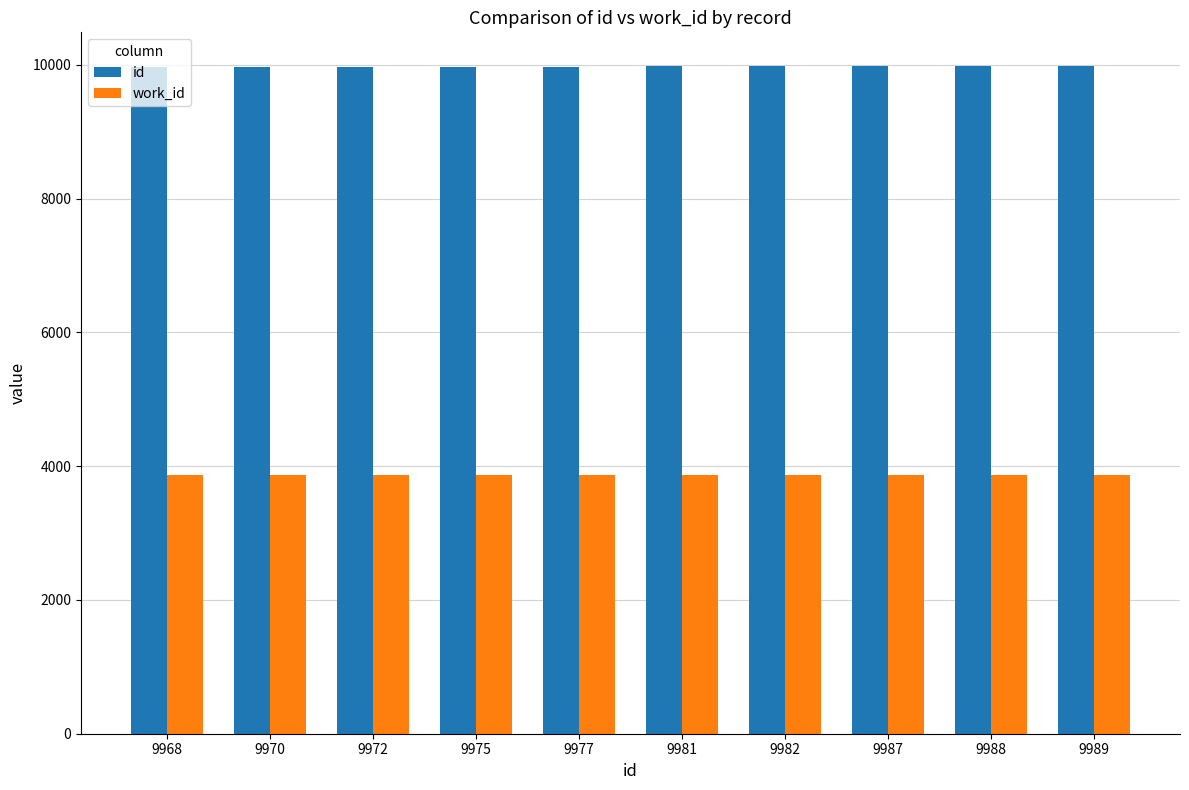

List the series in order of their peak value, lowest first.

work_id, id